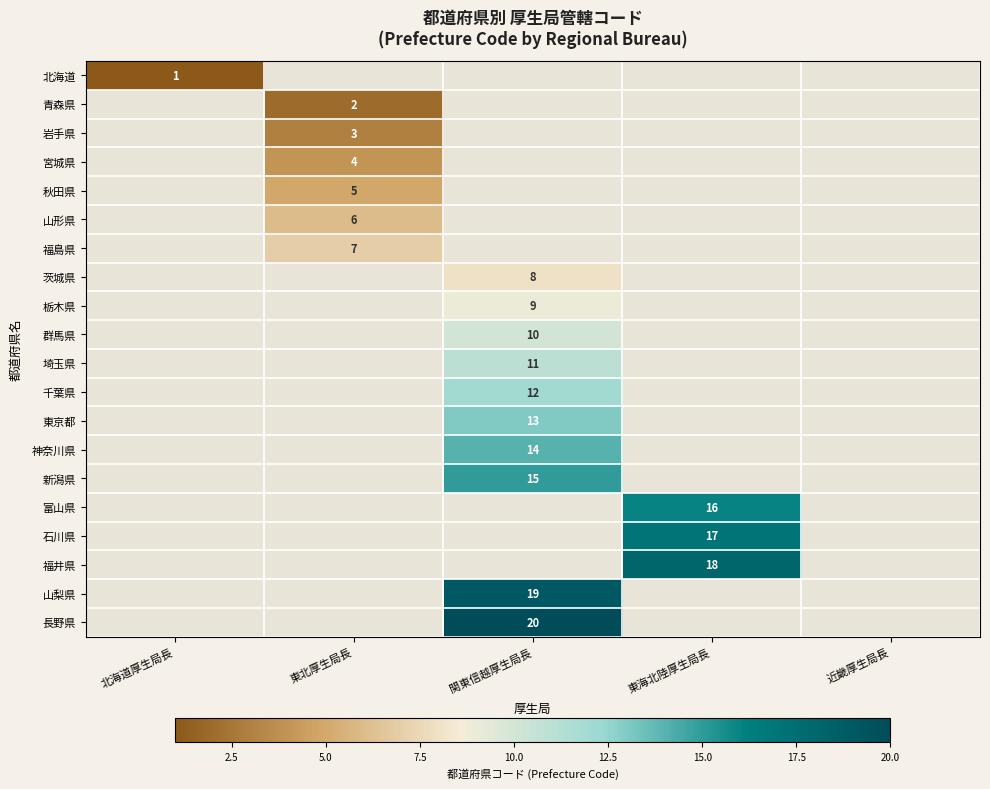

Is it true that 神奈川県 equals 24 at 関東信越厚生局長?

False